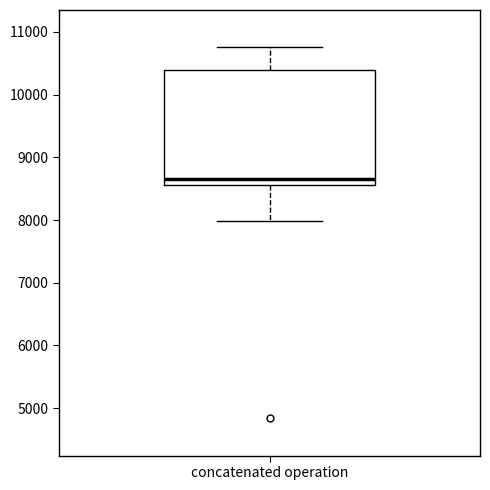

Read this box plot against the y-axis: the position of the median line, the range covered by the box, and the ends of both whiskers. The values are not printed on the chart, so give them approximately, as read against the axis.

median 8700, box 8600 to 10400, whiskers 8000 to 10800